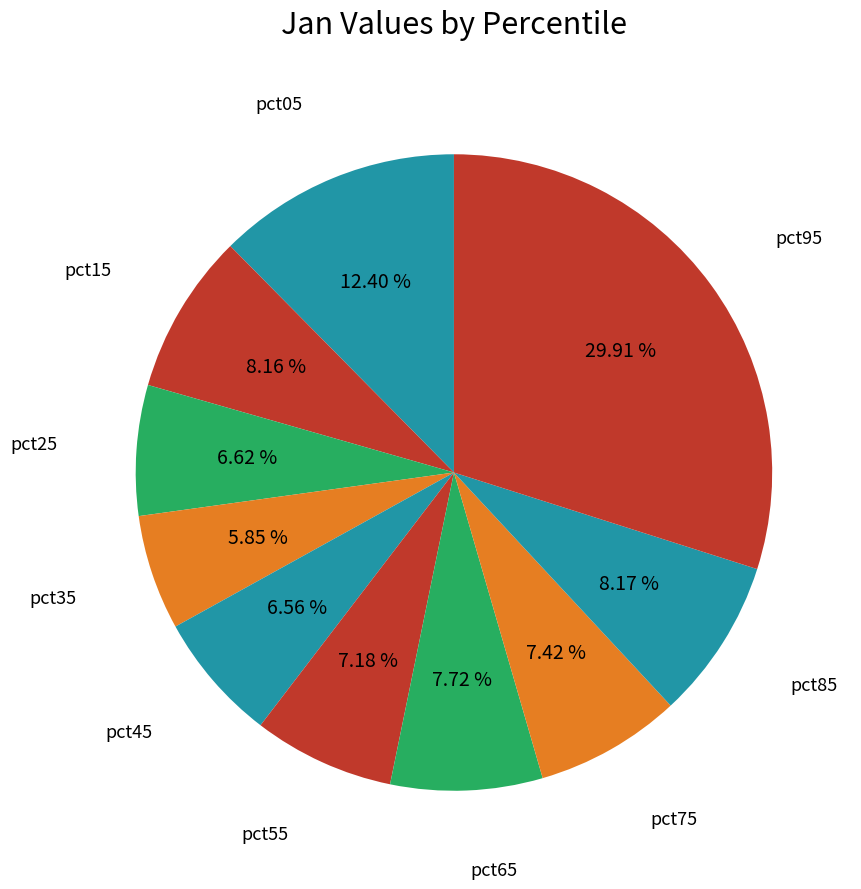

How many slices are in this pie chart?

10